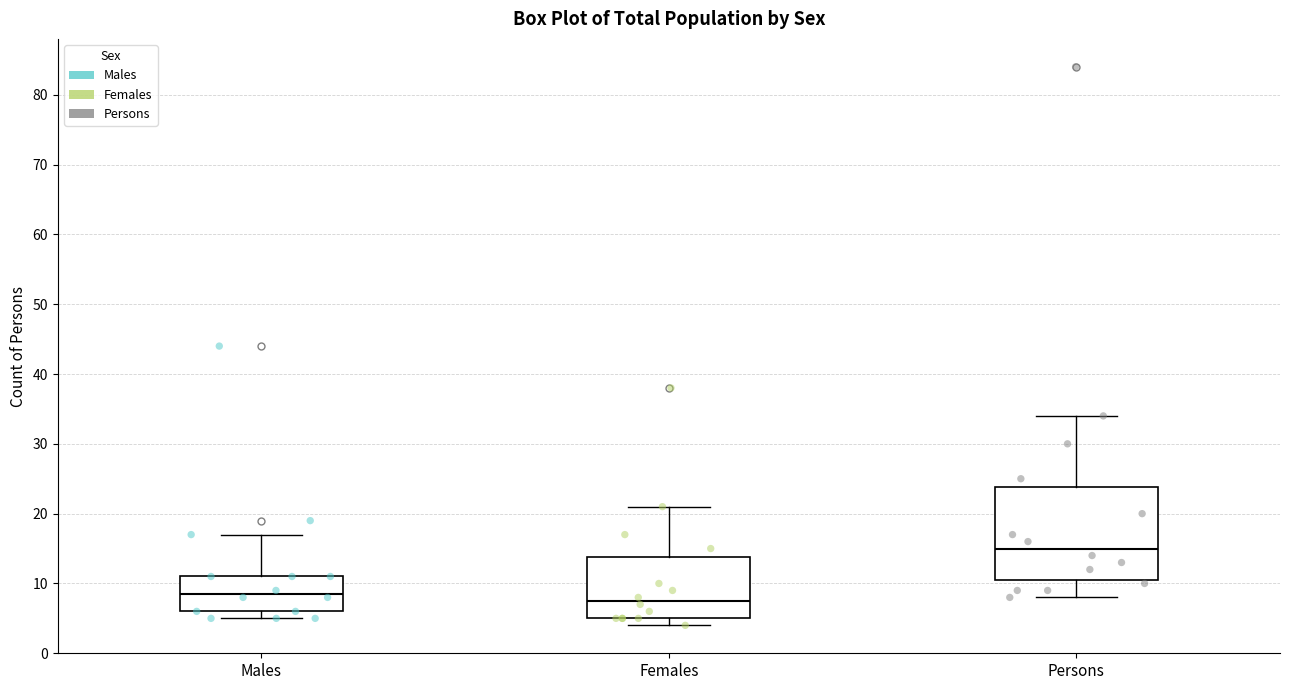

Reading left to right, read every box against the y-axis: the position of its median line, the range the box covers, and the ends of its whiskers. The values are not printed on the chart, so give them approximately, as read against the axis.

Males: median 9, box 6 to 11, whiskers 5 to 17
Females: median 8, box 5 to 14, whiskers 4 to 21
Persons: median 15, box 11 to 24, whiskers 8 to 34